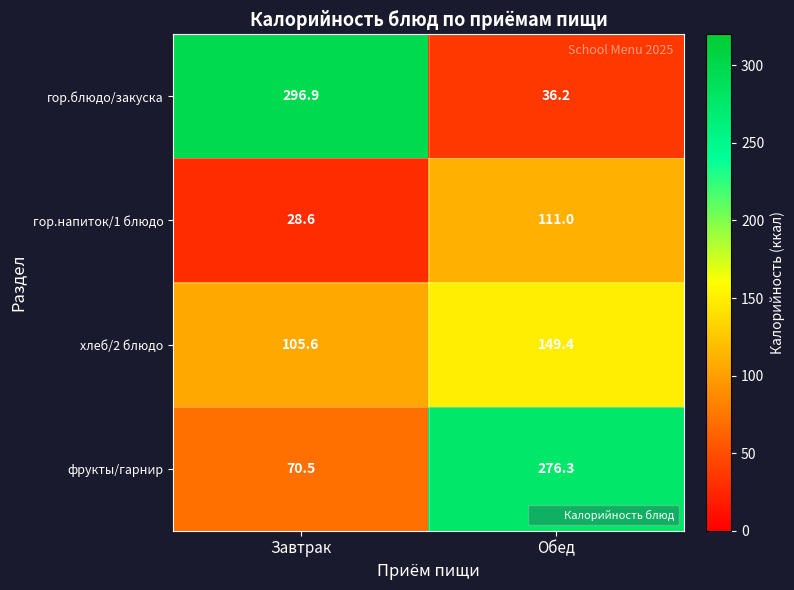

Is it true that фрукты/гарнир equals 276.3 at Обед?

True